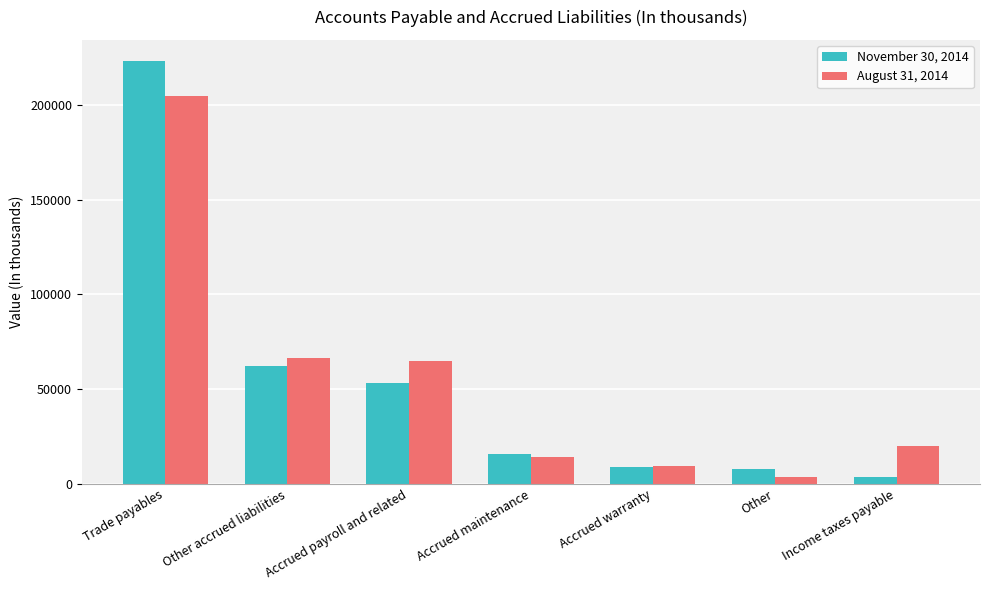

How many data points in August 31, 2014 are less than 19709?

3